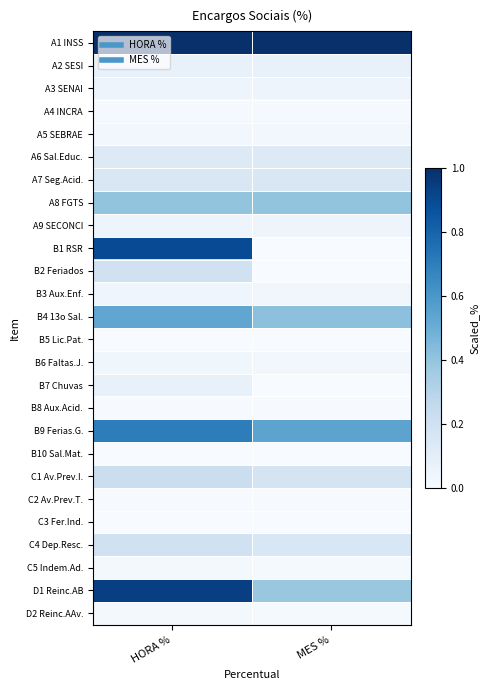

Reading left to right, extract all data points from this chart.

A1 INSS: HORA %=1.0	MES %=1.0
A2 SESI: HORA %=0.1	MES %=0.1
A3 SENAI: HORA %=0.1	MES %=0.1
A4 INCRA: HORA %=0.0	MES %=0.0
A5 SEBRAE: HORA %=0.0	MES %=0.0
A6 Sal.Educ.: HORA %=0.1	MES %=0.1
A7 Seg.Acid.: HORA %=0.1	MES %=0.1
A8 FGTS: HORA %=0.4	MES %=0.4
A9 SECONCI: HORA %=0.1	MES %=0.1
B1 RSR: HORA %=0.9	MES %=0.0
B2 Feriados: HORA %=0.2	MES %=0.0
B3 Aux.Enf.: HORA %=0.0	MES %=0.0
B4 13o Sal.: HORA %=0.5	MES %=0.4
B5 Lic.Pat.: HORA %=0.0	MES %=0.0
B6 Faltas.J.: HORA %=0.0	MES %=0.0
B7 Chuvas: HORA %=0.1	MES %=0.0
B8 Aux.Acid.: HORA %=0.0	MES %=0.0
B9 Ferias.G.: HORA %=0.7	MES %=0.5
B10 Sal.Mat.: HORA %=0.0	MES %=0.0
C1 Av.Prev.I.: HORA %=0.2	MES %=0.2
C2 Av.Prev.T.: HORA %=0.0	MES %=0.0
C3 Fer.Ind.: HORA %=0.0	MES %=0.0
C4 Dep.Resc.: HORA %=0.2	MES %=0.2
C5 Indem.Ad.: HORA %=0.0	MES %=0.0
D1 Reinc.AB: HORA %=0.9	MES %=0.4
D2 Reinc.AAv.: HORA %=0.0	MES %=0.0